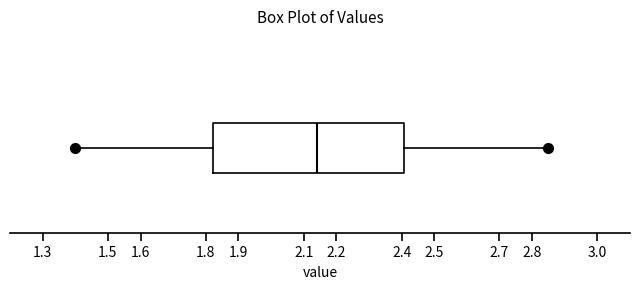

Read this box plot against the x-axis: the position of the median line, the range covered by the box, and the ends of both whiskers. The values are not printed on the chart, so give them approximately, as read against the axis.

median 2.14, box 1.82 to 2.41, whiskers 1.40 to 2.85